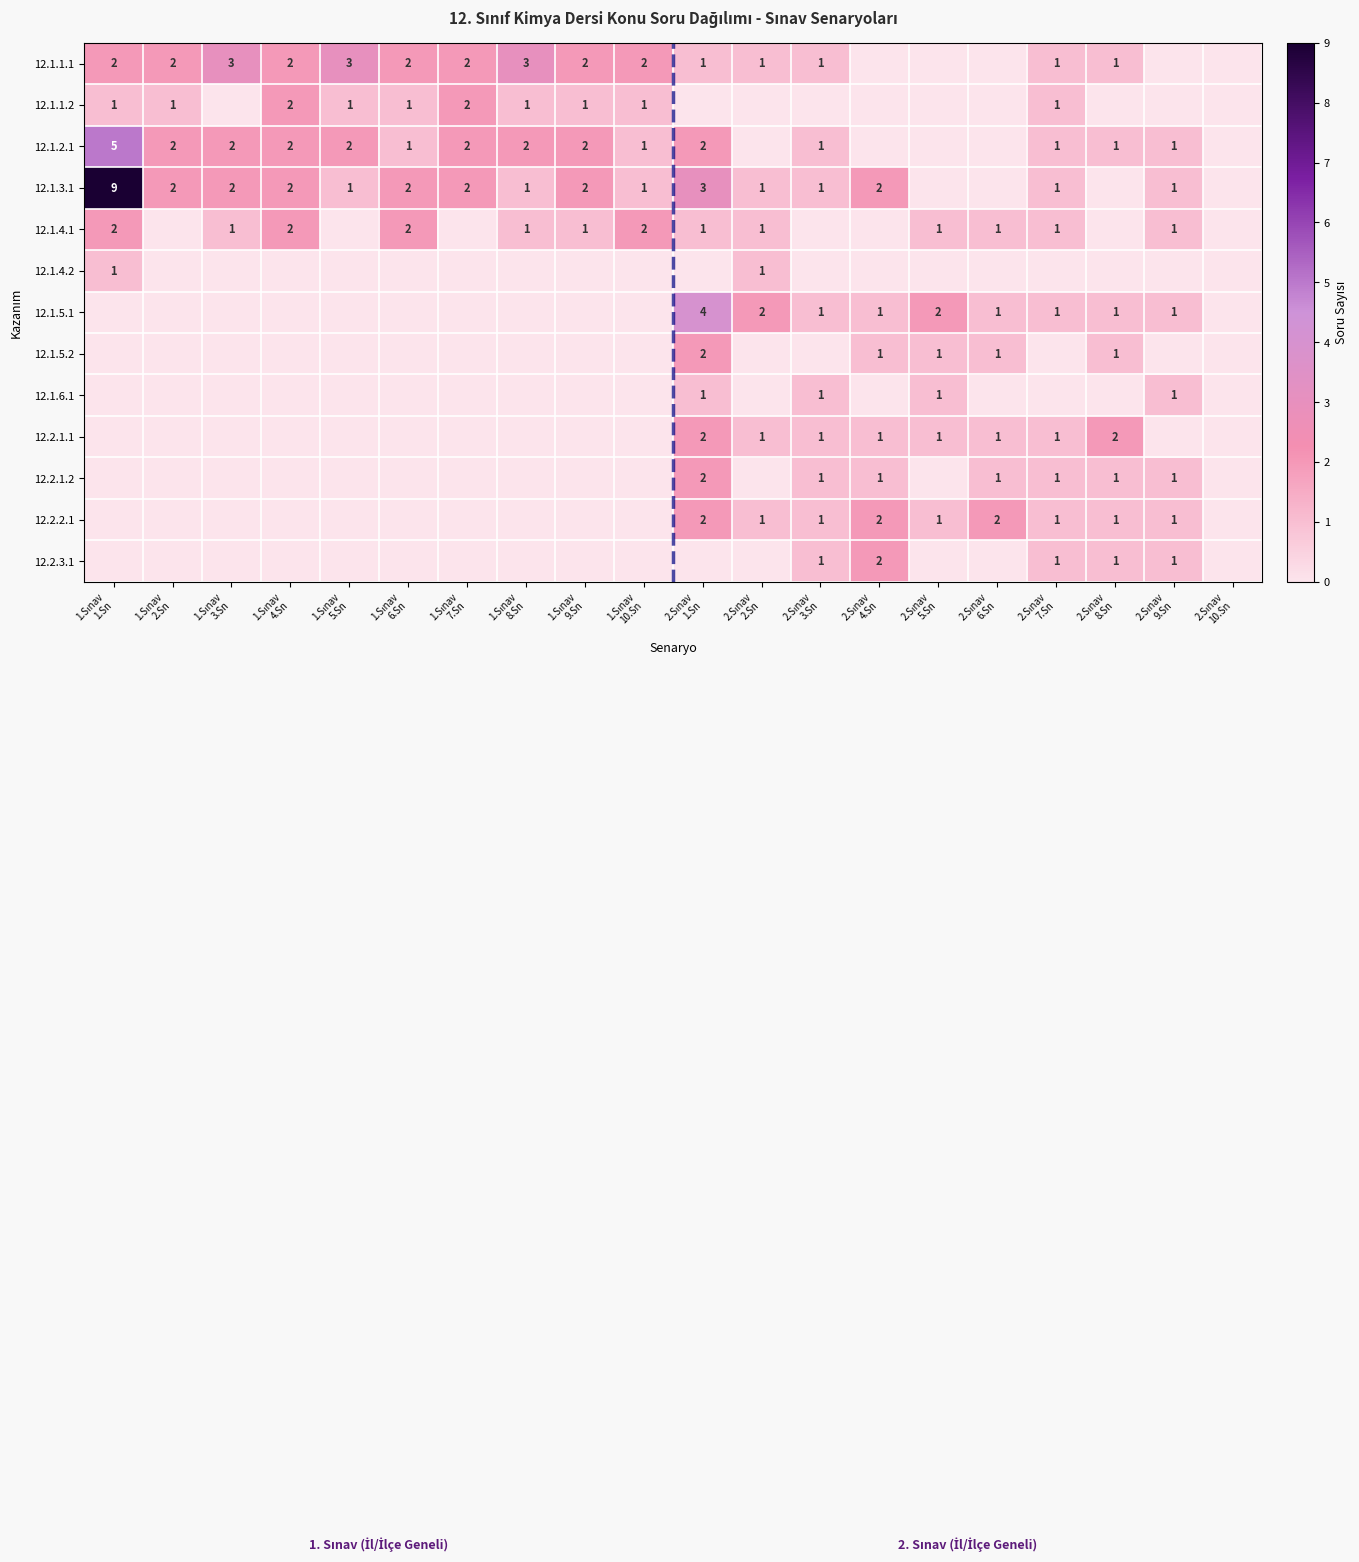

What is the difference between the second highest and minimum values in the 12.1.2.1 series?

2